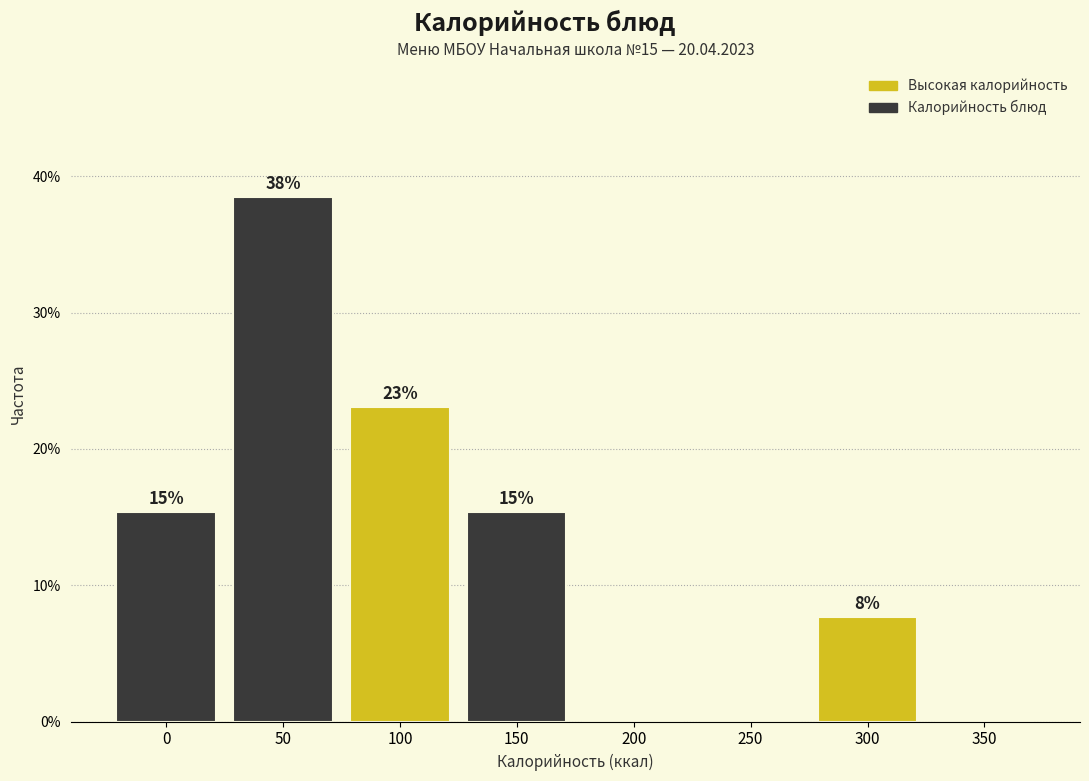

Are the bars horizontal?

No